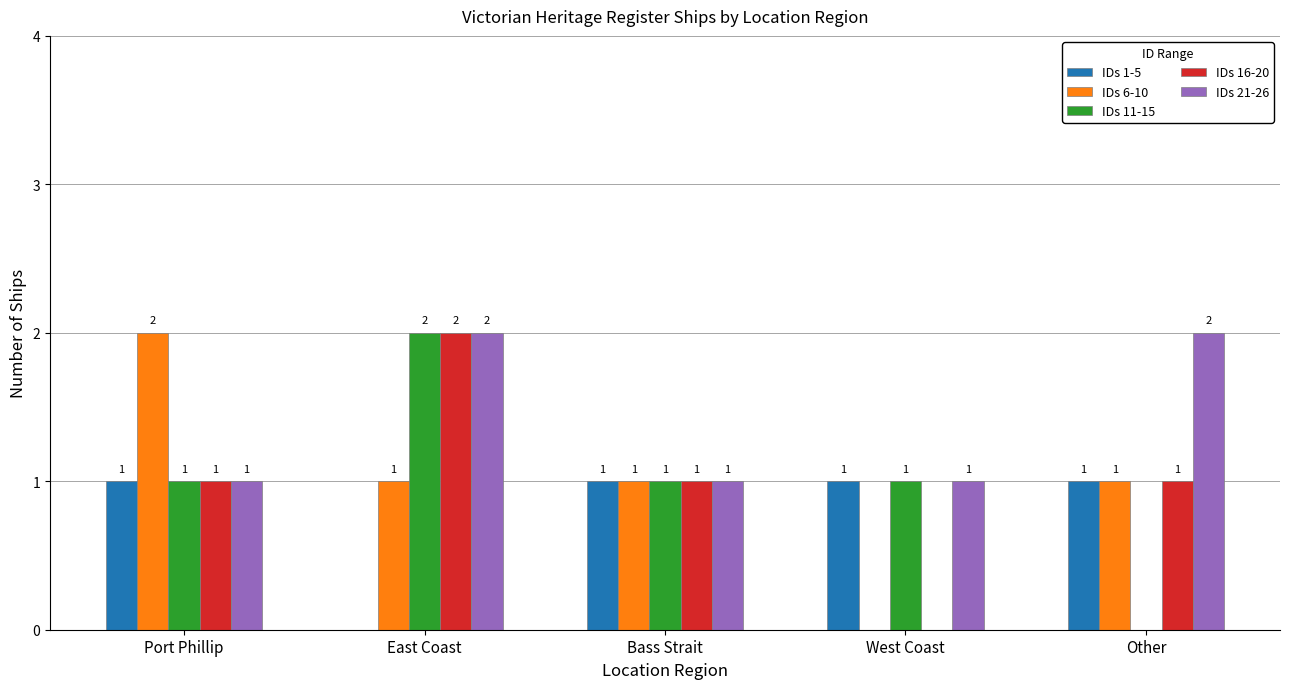

What is the sum of all IDs 6-10 values?

5